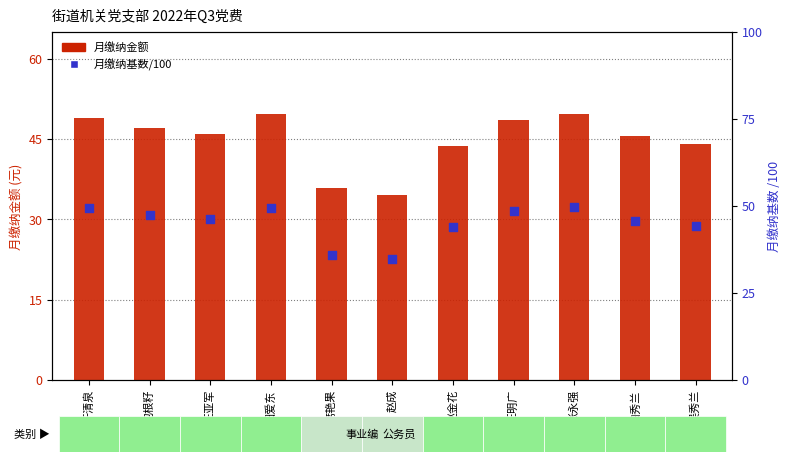

Which series has the largest total across all categories?

月缴纳基数/100